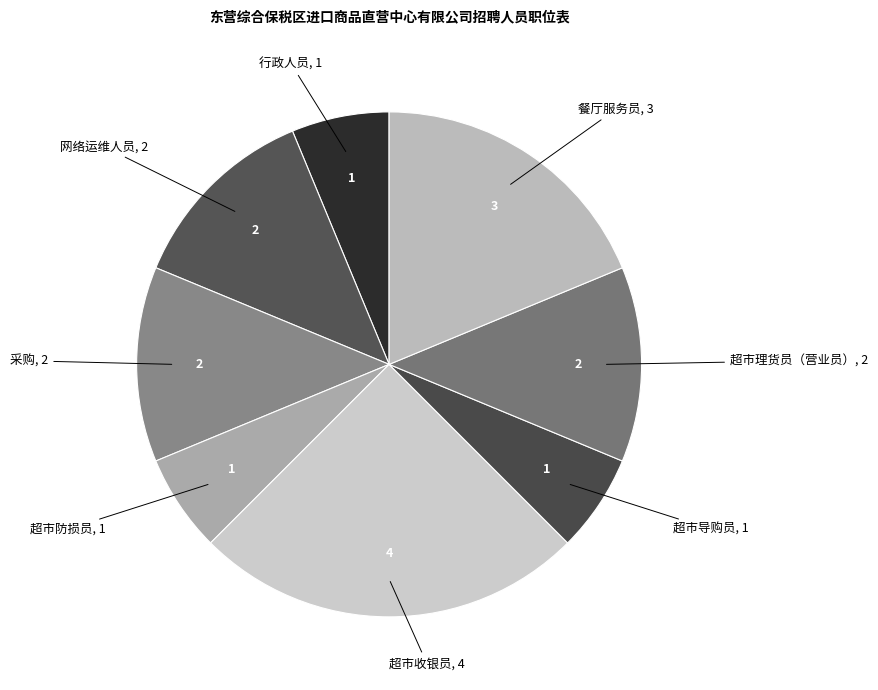

The 行政人员 slice represents 1% of the pie. True or false?

False